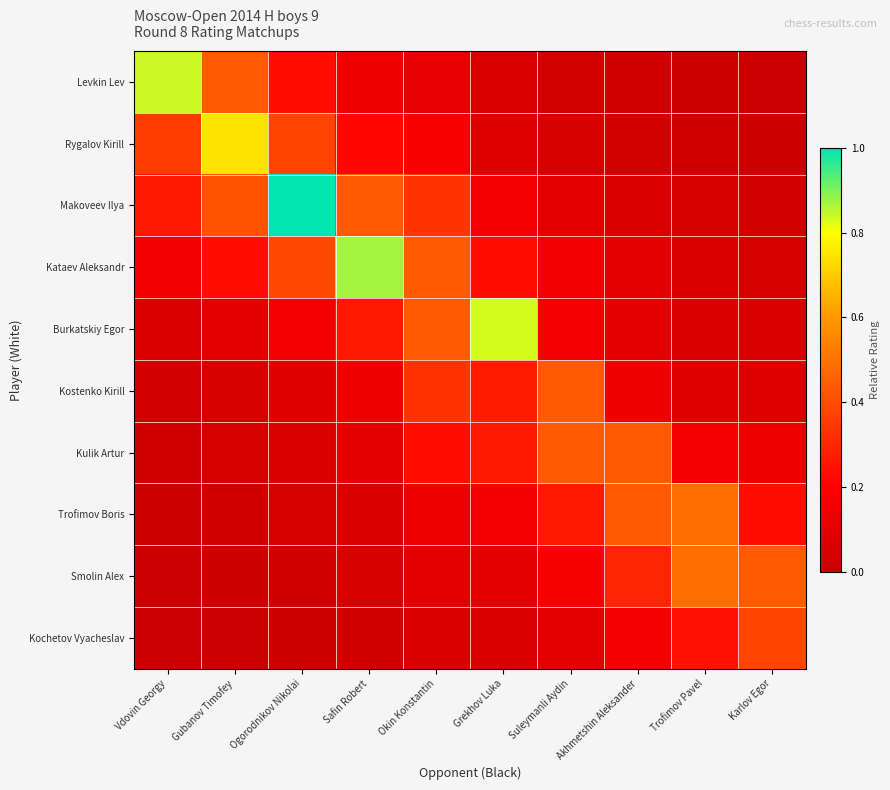

Count the number of categories in the chart.

10